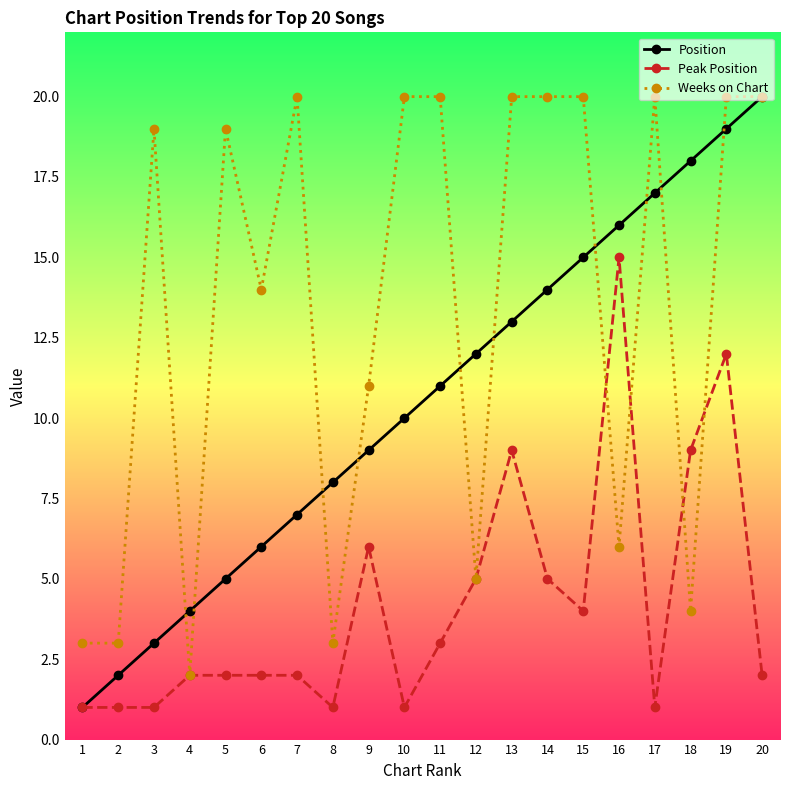

True or false: Position has more than 1 interior local peaks.

False